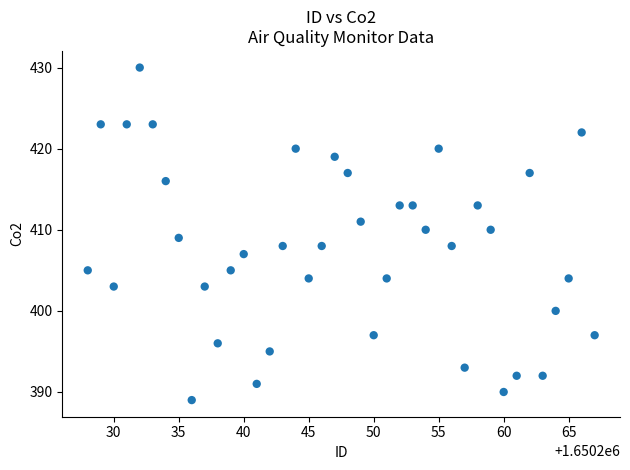

What is the range of Y values (max minus min)?

41